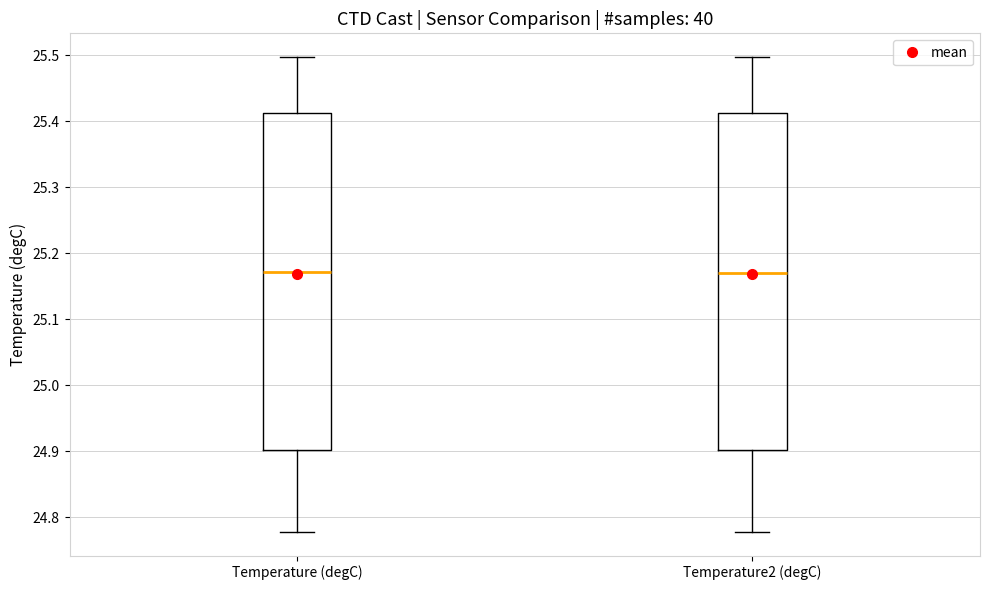

Reading left to right, read every box against the y-axis: the position of its median line, the range the box covers, and the ends of its whiskers. The values are not printed on the chart, so give them approximately, as read against the axis.

Temperature (degC): median 25.17, box 24.90 to 25.41, whiskers 24.78 to 25.50
Temperature2 (degC): median 25.17, box 24.90 to 25.41, whiskers 24.78 to 25.50